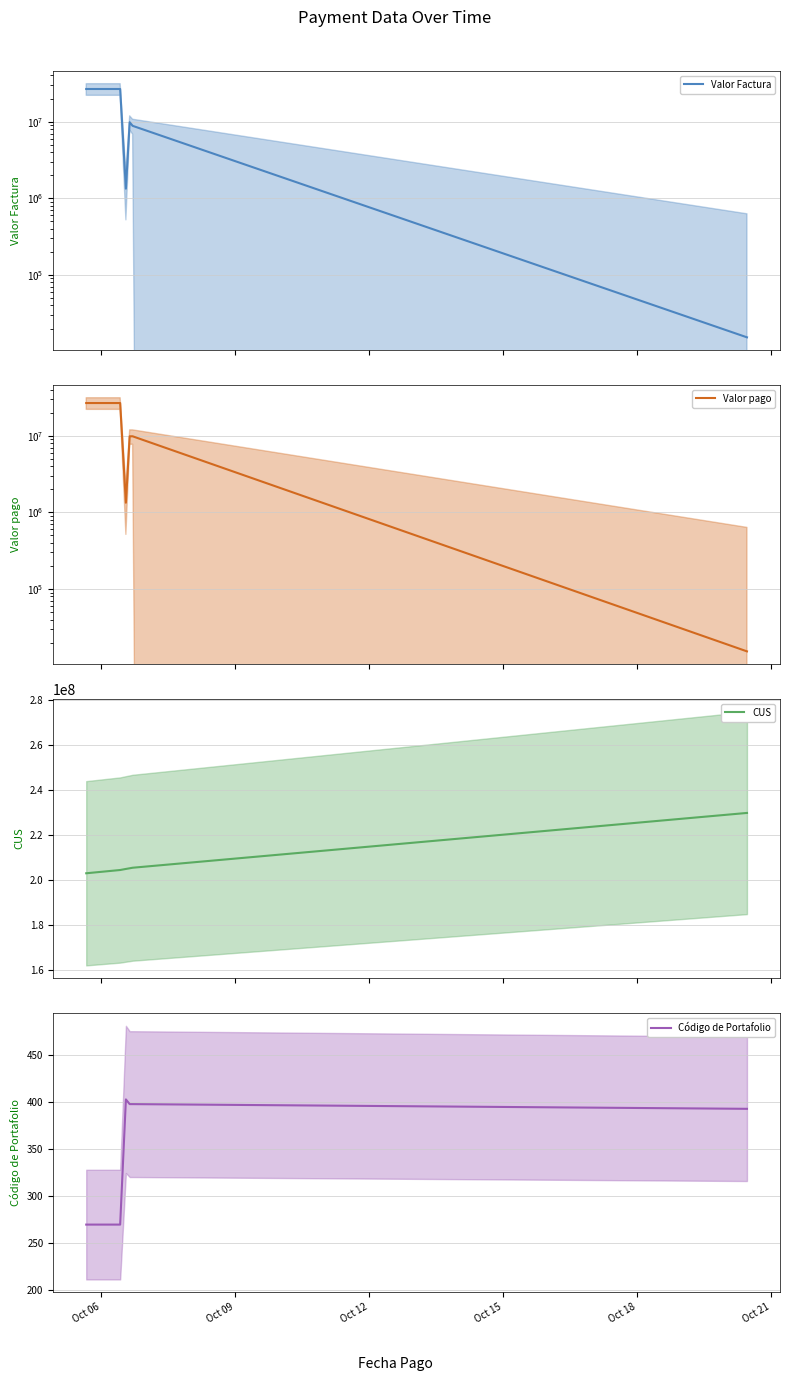

What is the difference between the maximum and minimum values in the Código de Portafolio series?

133